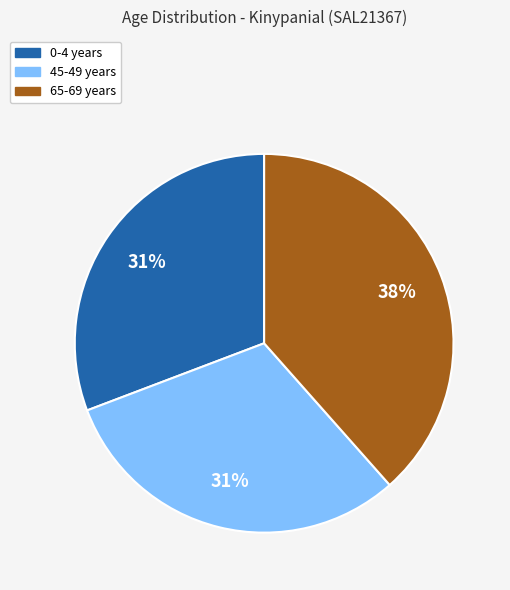

To the nearest percent, what is the average slice percentage?

33%